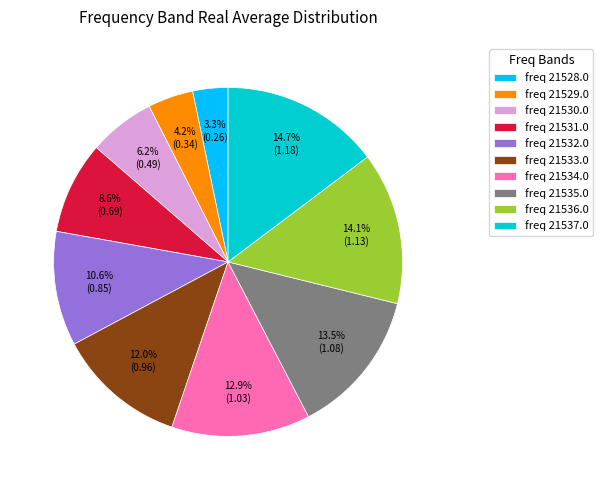

Does any single category account for the majority?

No